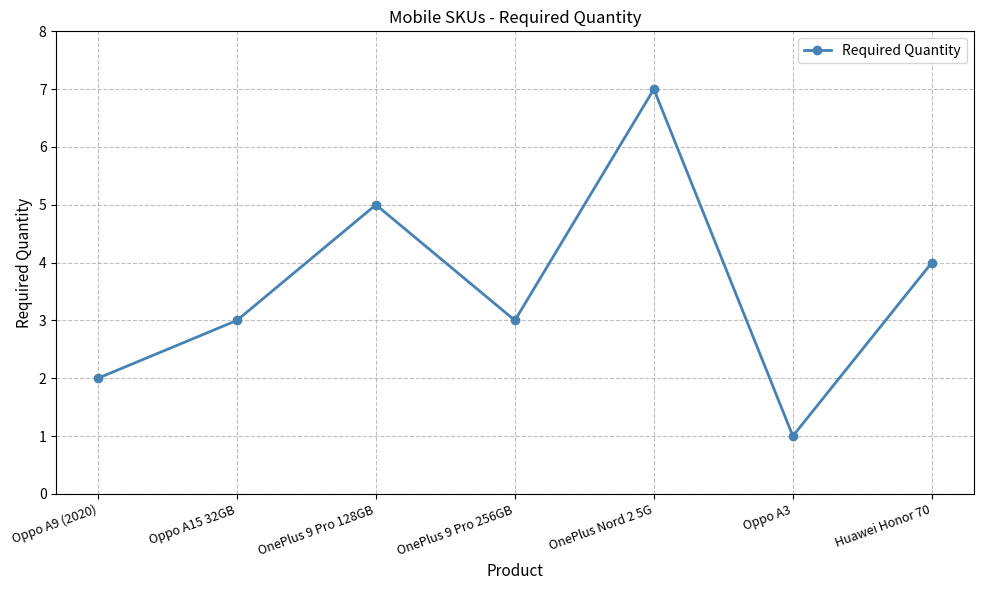

Which label corresponds to the largest value in the chart?

OnePlus Nord 2 5G